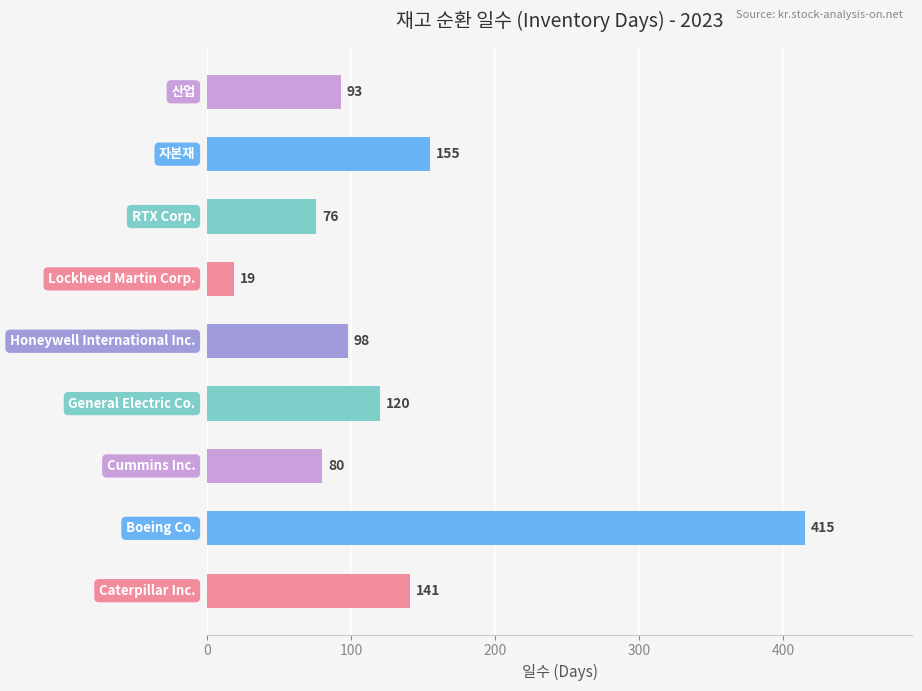

What is the smallest value displayed?

19